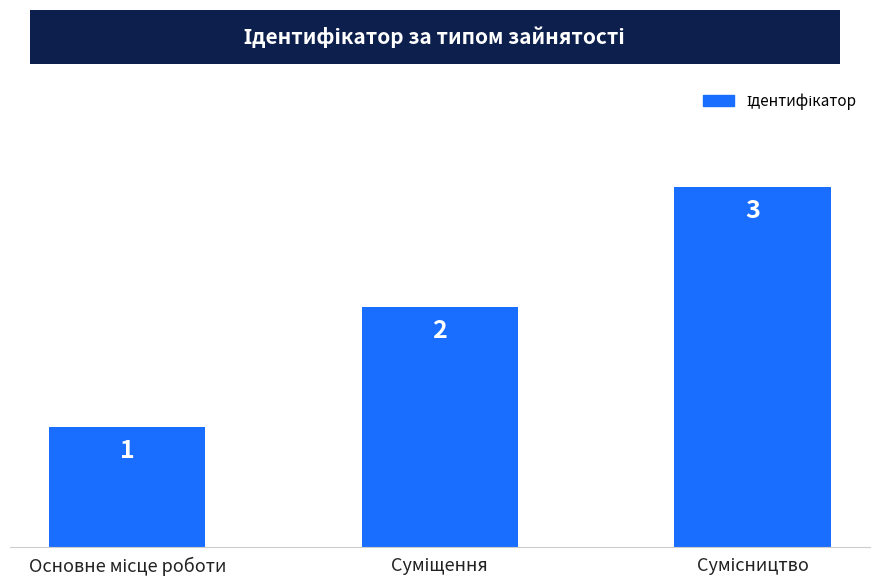

What is the maximum value shown in the chart?

3